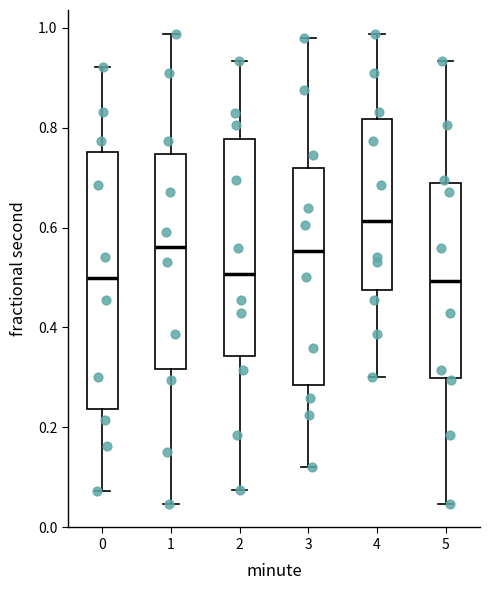

Where is the upper edge of the box at x = 2 on the y-axis? The values are not printed on the chart, so give them approximately, as read against the axis.

0.78